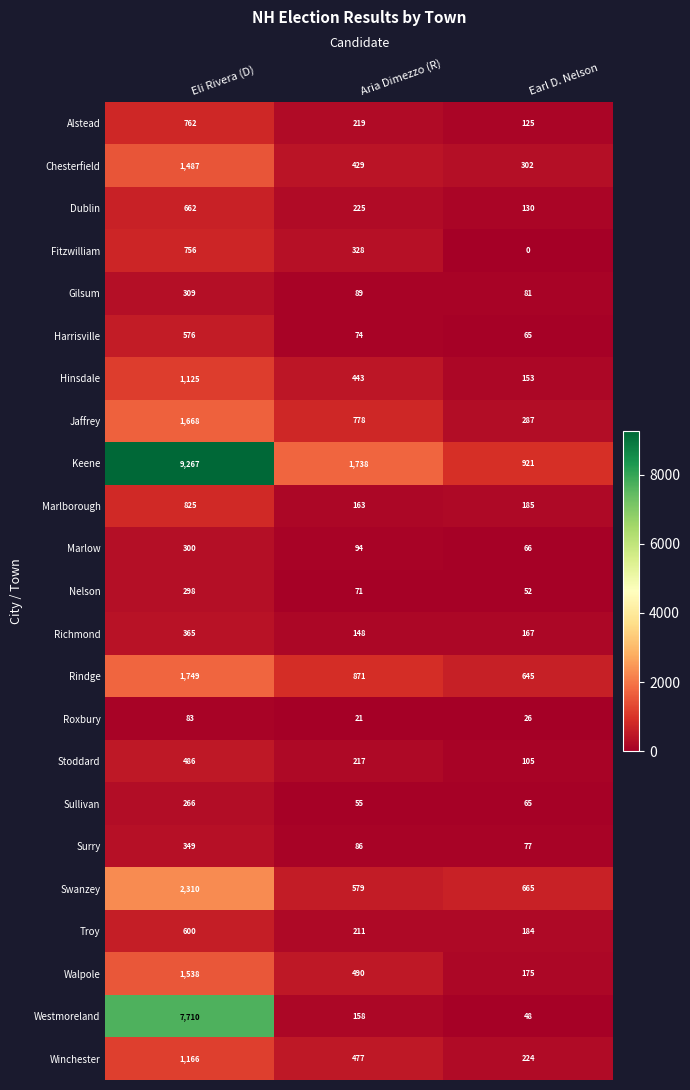

Between Eli Rivera (D) and Aria Dimezzo (R), which series saw the biggest shift?

Westmoreland